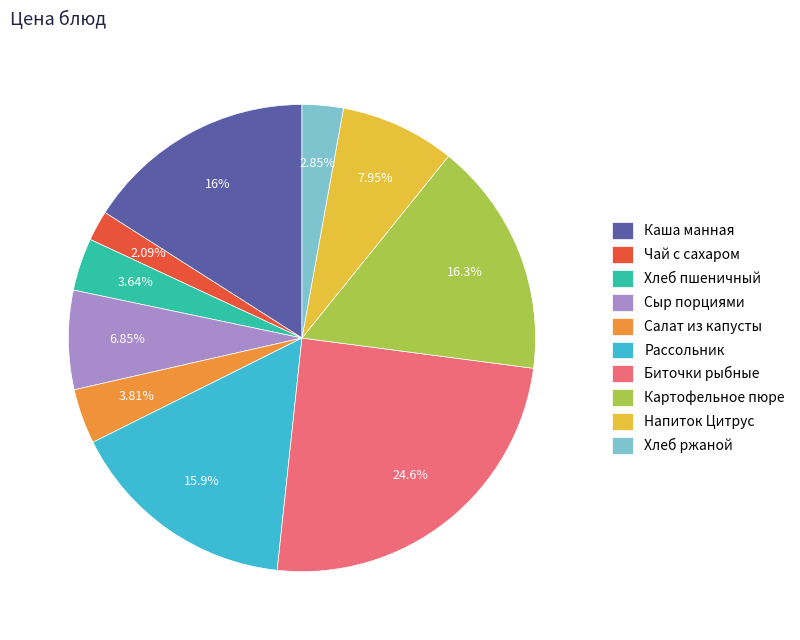

Which category has the biggest portion of the pie?

Биточки рыбные